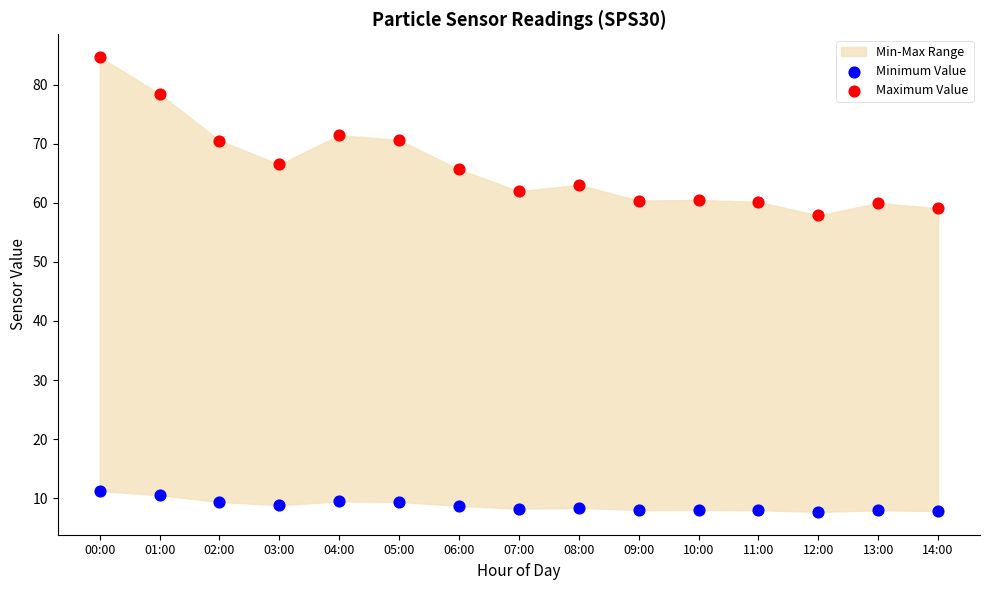

Which series has the widest spread of Y values?

Maximum Value